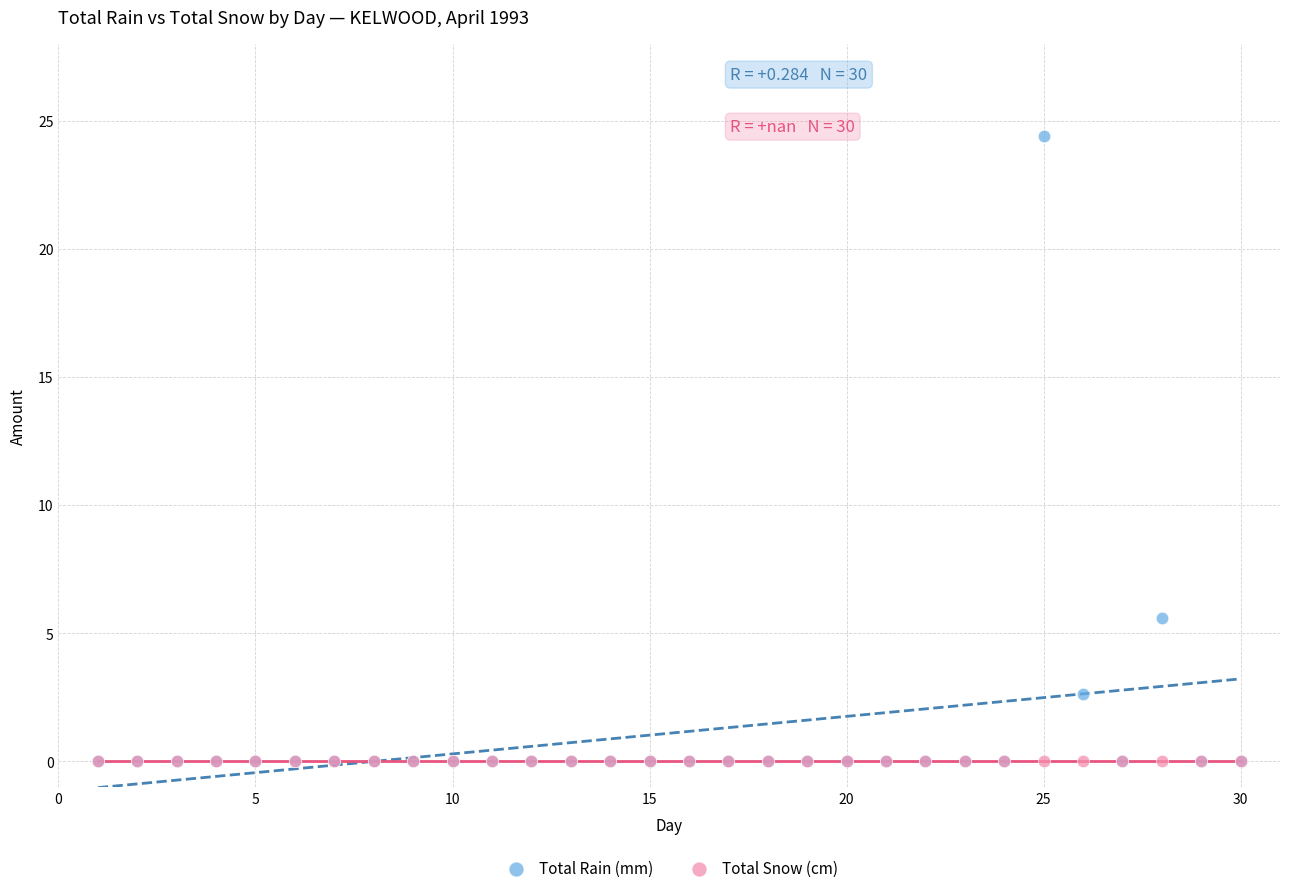

Across all series, what Y value is closest to 12?

5.6